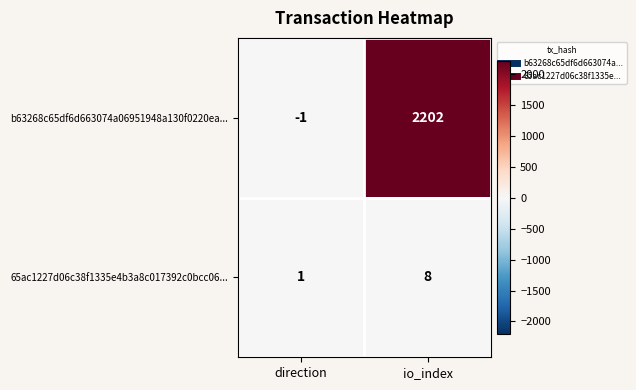

At which label does b63268c65df6d663074a06951948a130f0220ea... reach its minimum?

direction